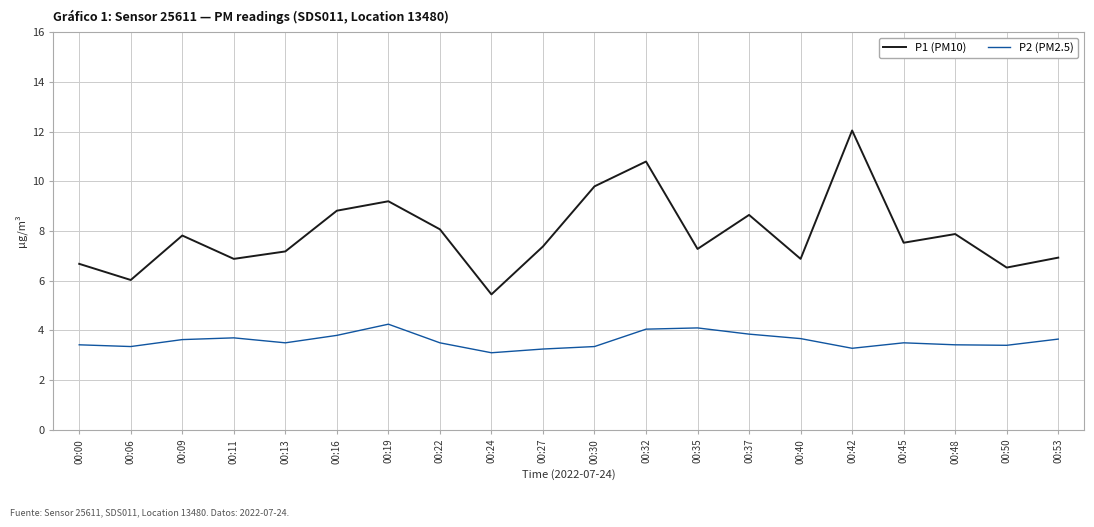

True or false: P2 (PM2.5) and P1 (PM10) cross at least once.

False